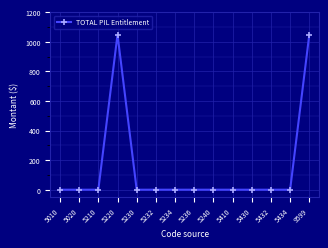

What is the difference between the maximum and minimum values?

1048